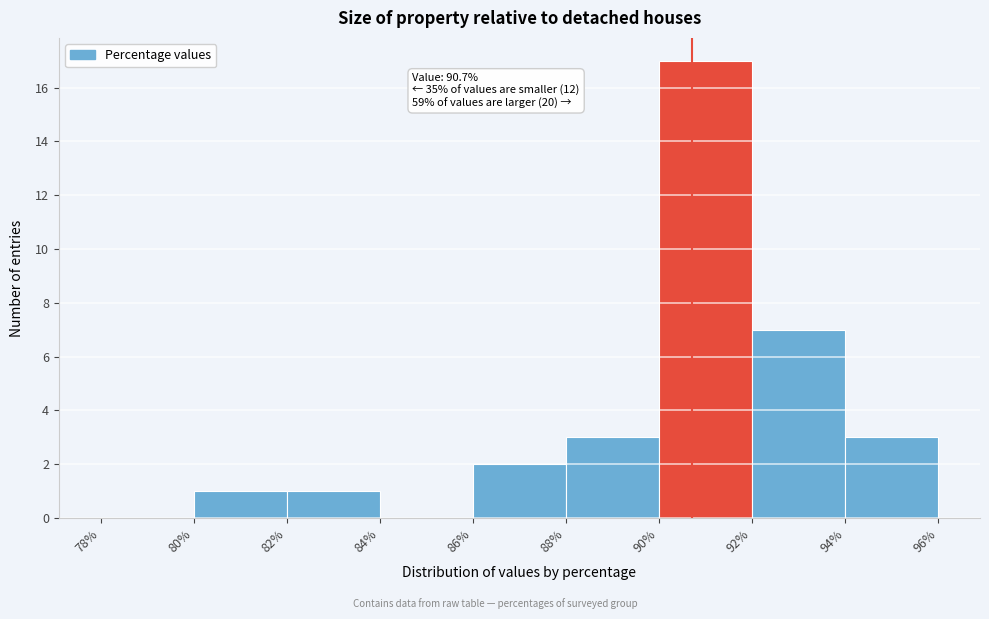

Over which range of the x-axis is the bar tallest?

90% to 92%